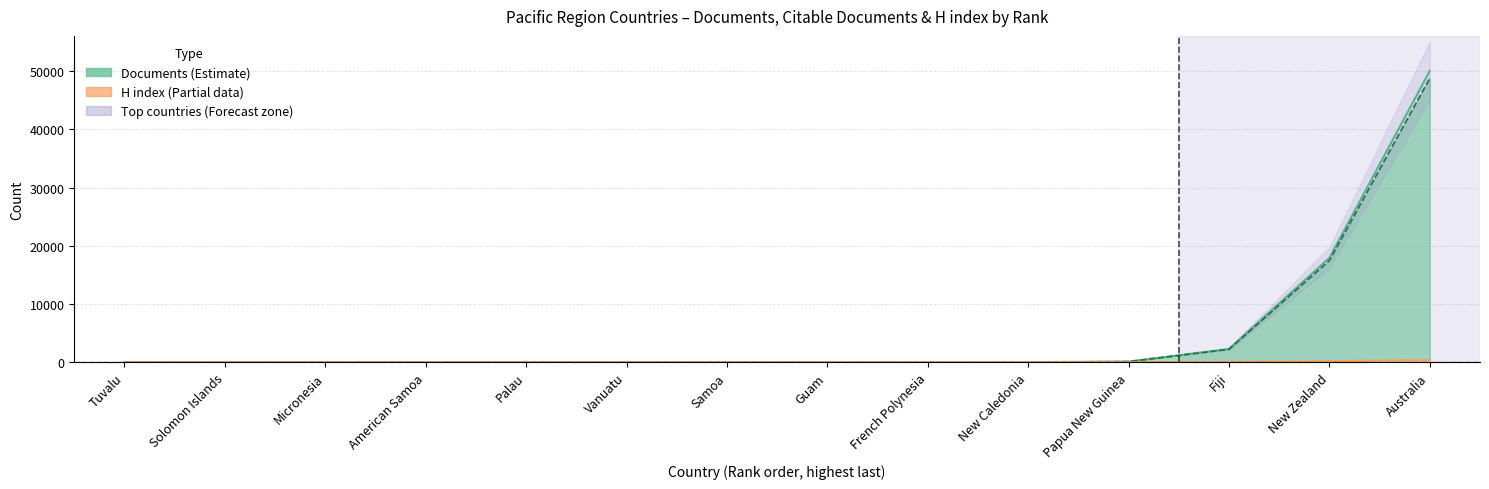

The H index series shows 359.6 at Australia. True or false?

True